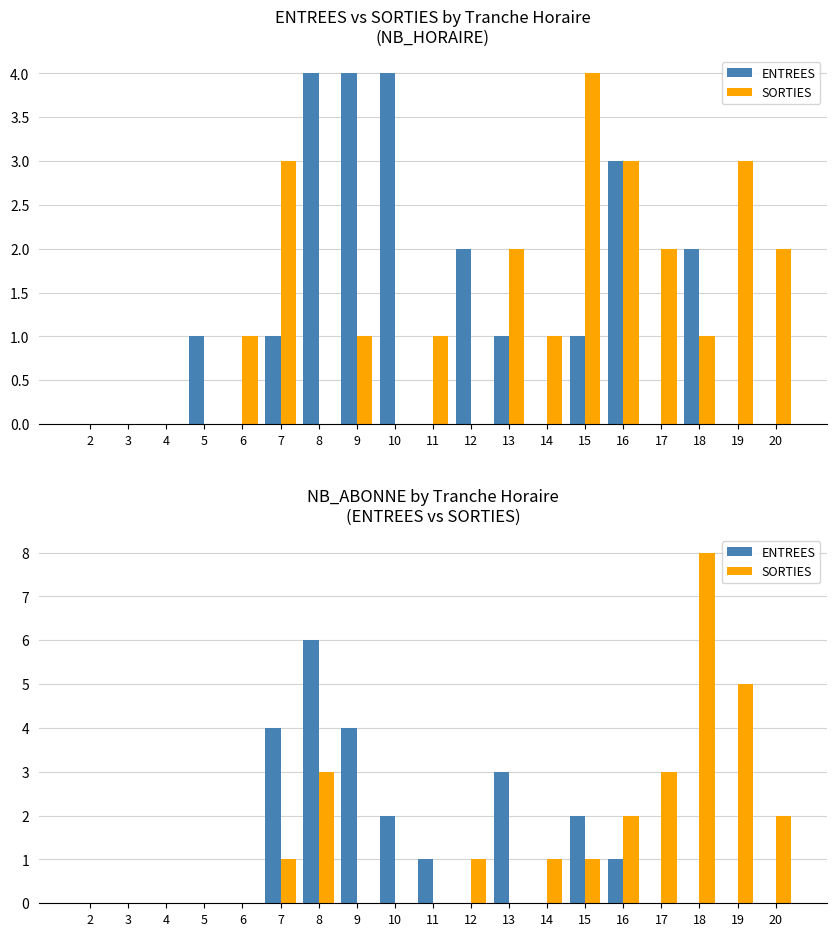

Rank the series by their maximum value, from highest to lowest.

SORTIES, ENTREES